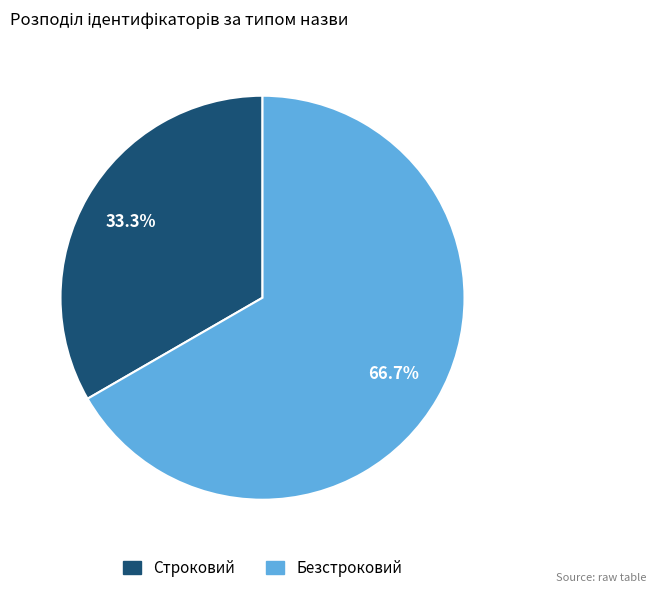

What portion of the pie excludes Безстроковий?

33.3%